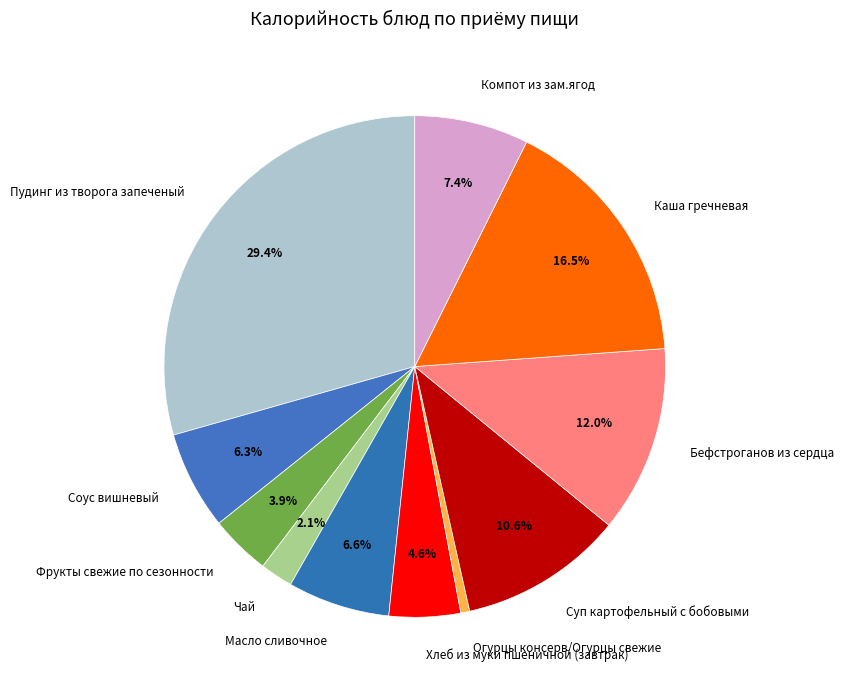

Is it true that Бефстроганов из сердца is 24% of the pie?

False